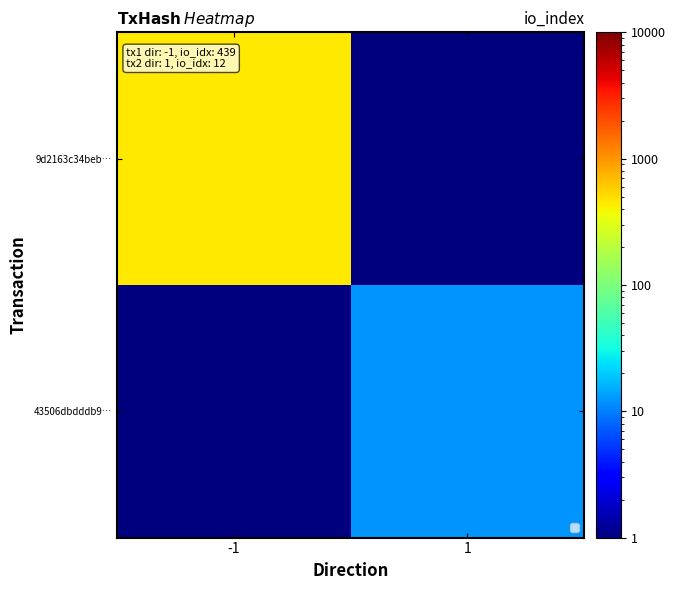

Reading left to right, transcribe all the data shown in this chart.

9d2163c34beb…: -1=439.0	1=0.5
43506dbdddb9…: -1=0.5	1=12.0